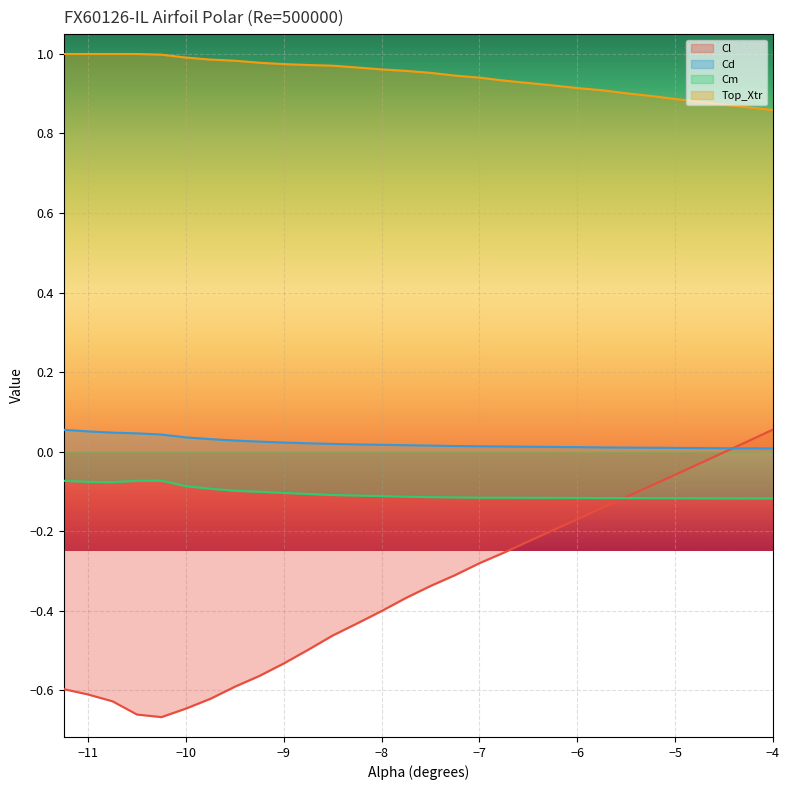

How many lines are shown in the chart?

4